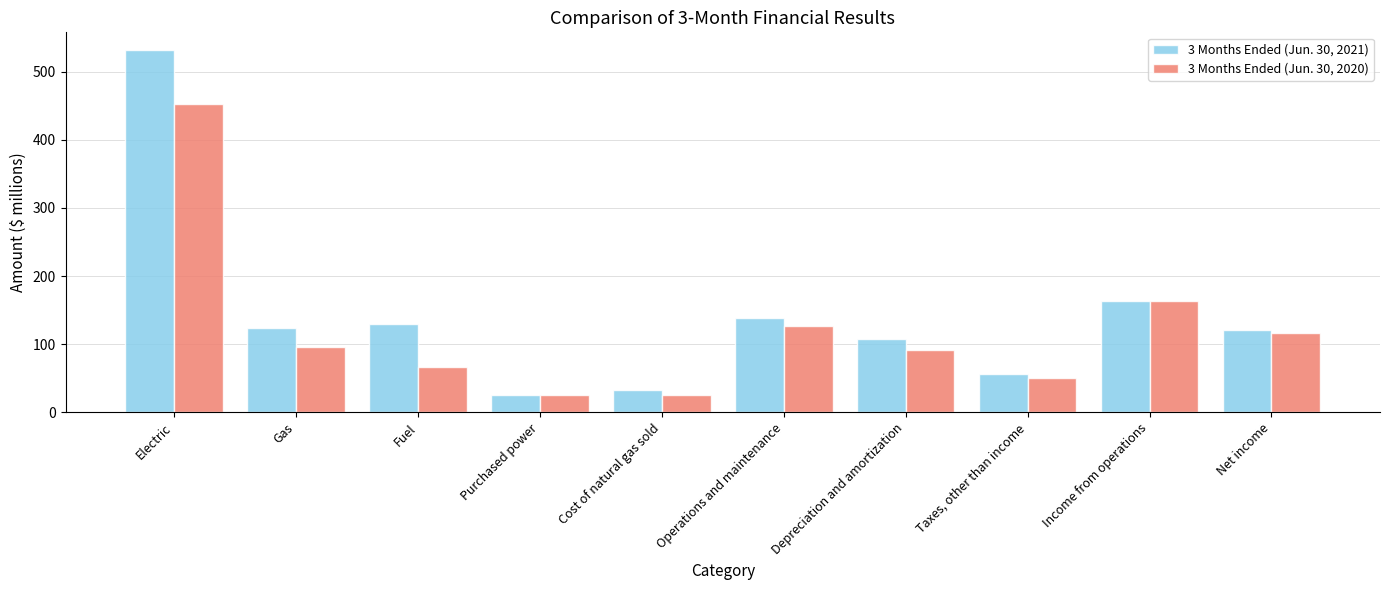

At Gas, list the series in order from smallest to largest.

3 Months Ended (Jun. 30, 2020), 3 Months Ended (Jun. 30, 2021)